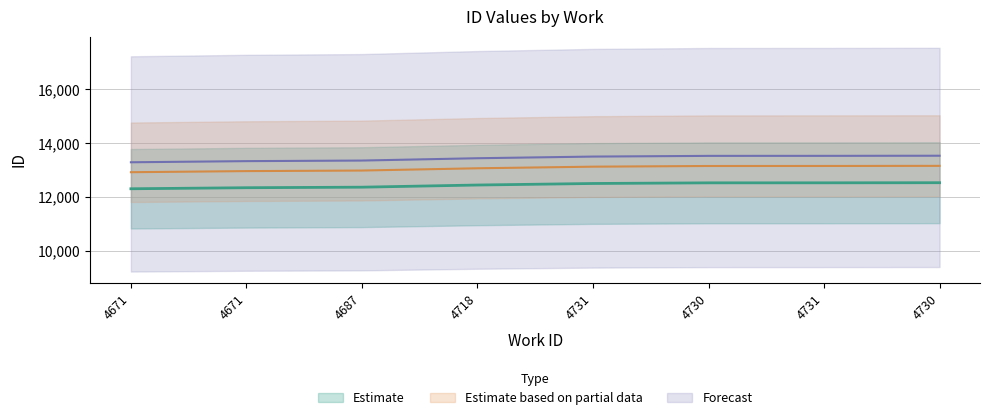

Is it true that the value at 4730 is 16400?

False